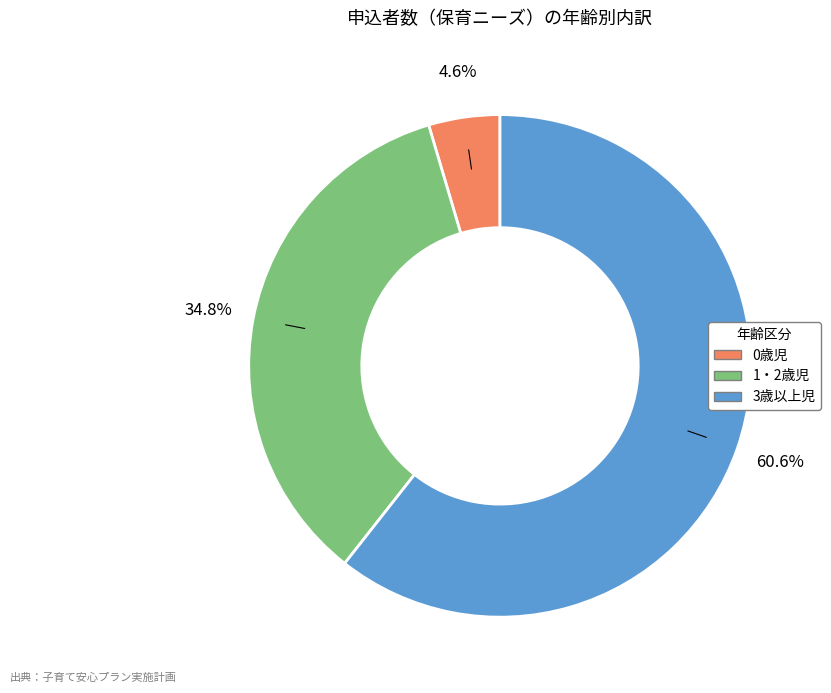

What percentage is the 0歳児 slice, to the nearest percent?

5%